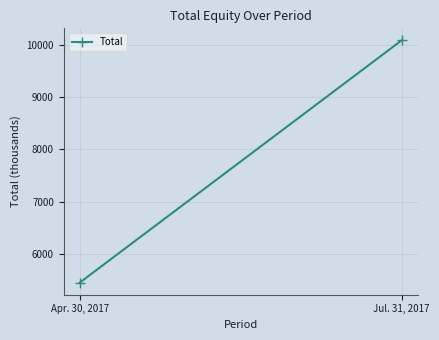

True or false: the data shows 5447 at Apr. 30, 2017.

True